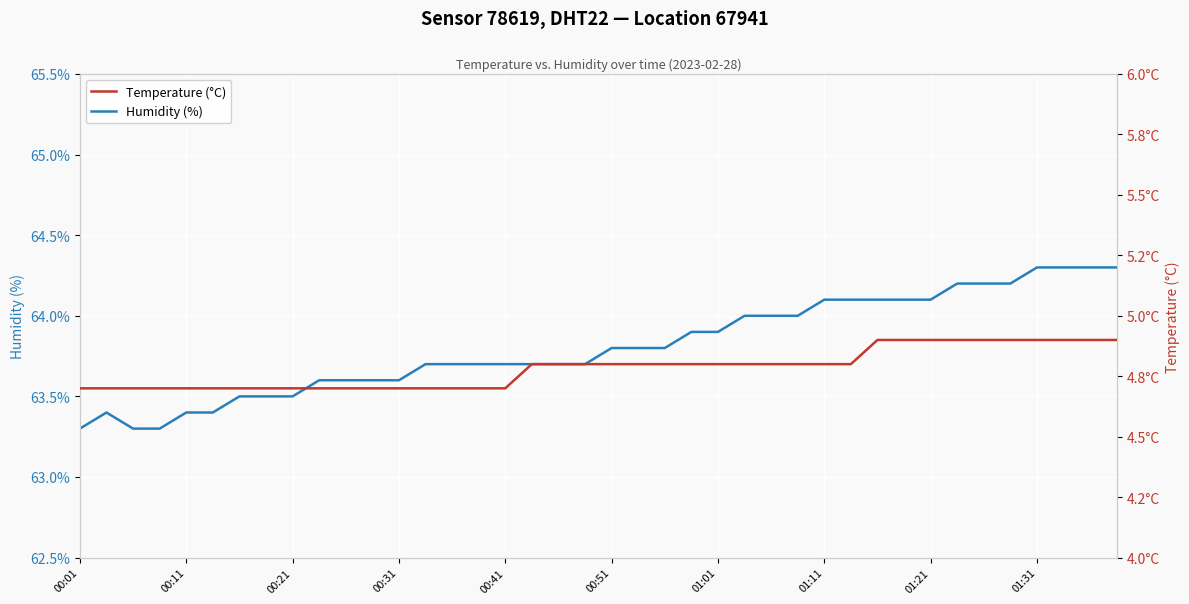

At how many categories does at least one series exceed 38?

40